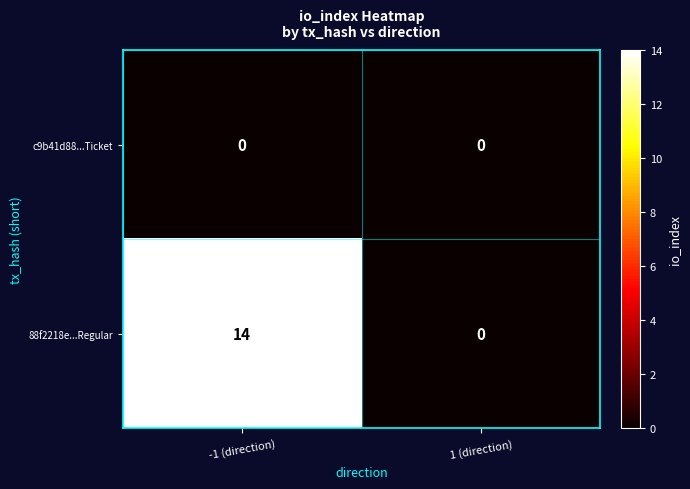

What is the approximate value of 88f2218e...Regular at -1 (direction), to the nearest 10?

10